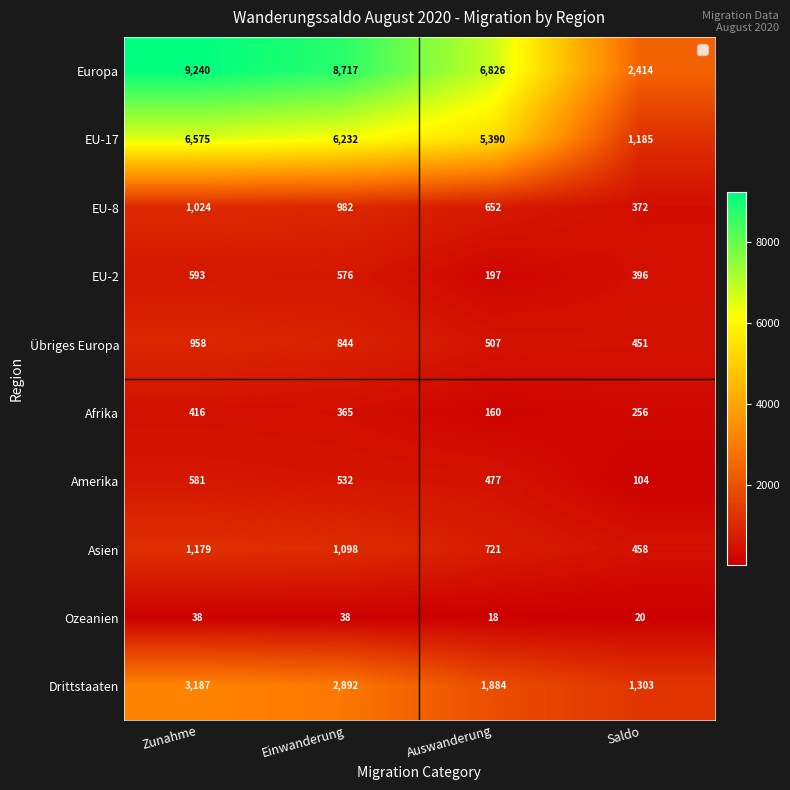

What is the sum of the Übriges Europa values at Saldo and Auswanderung?

958